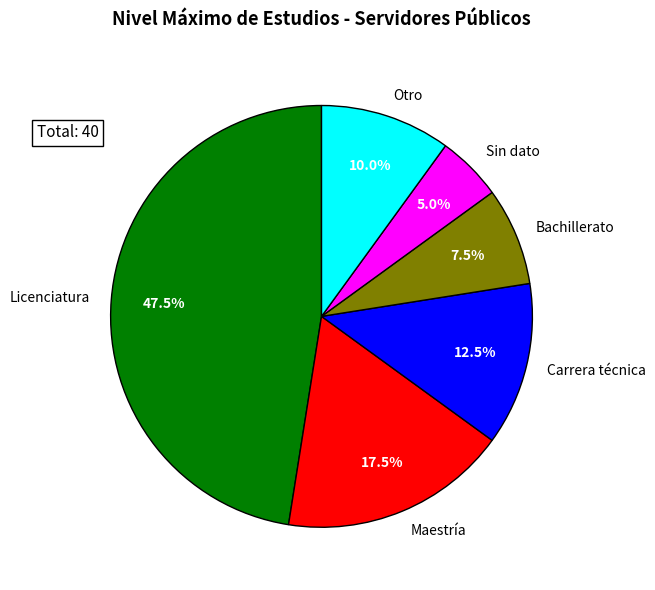

Rank the categories by value from highest to lowest.

Licenciatura, Maestría, Carrera técnica, Otro, Bachillerato, Sin dato